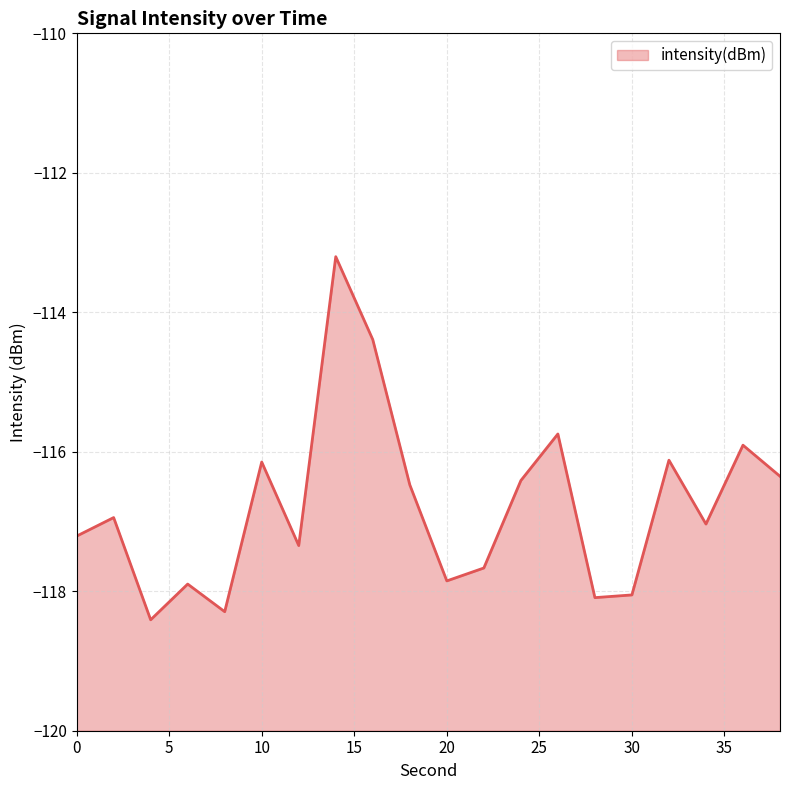

What value does the data have at 10?

-116.1